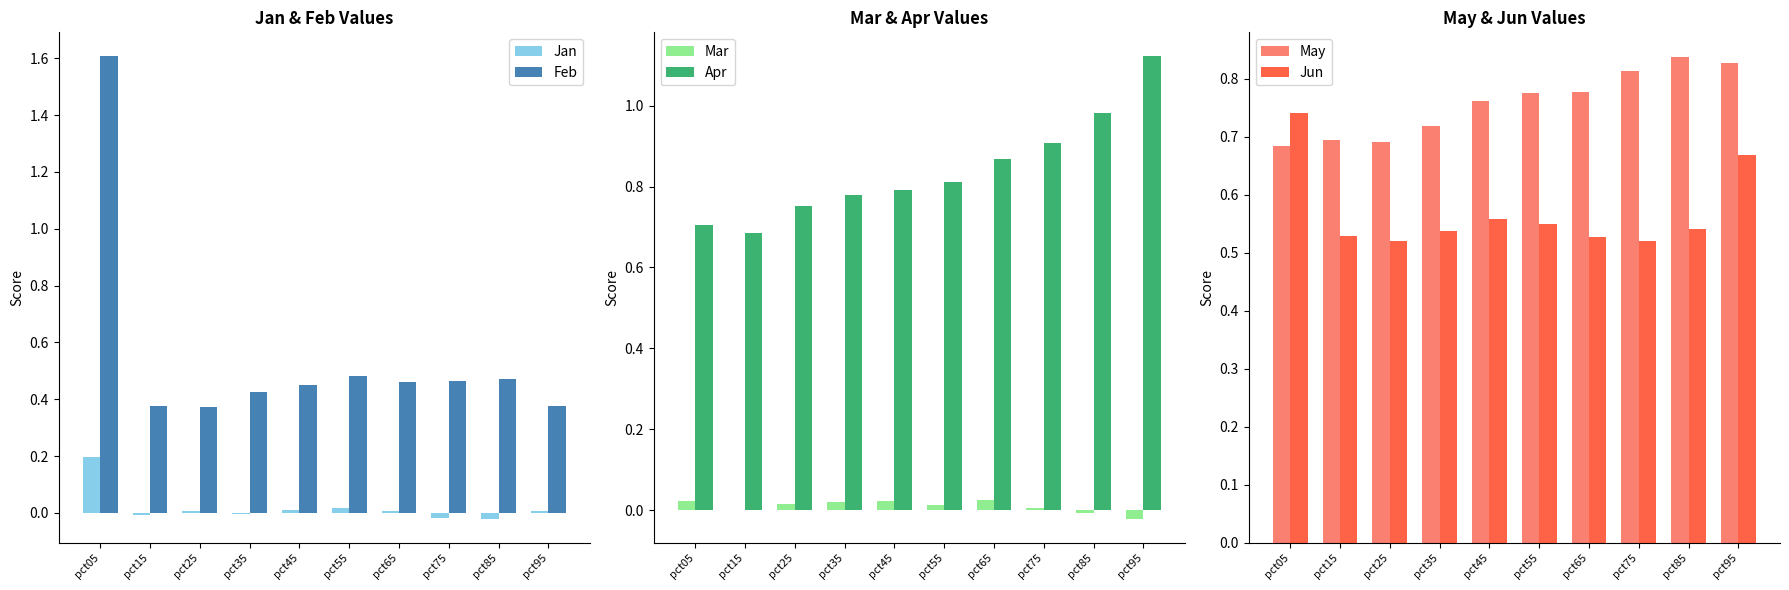

What is the sum of all Feb values?

5.5